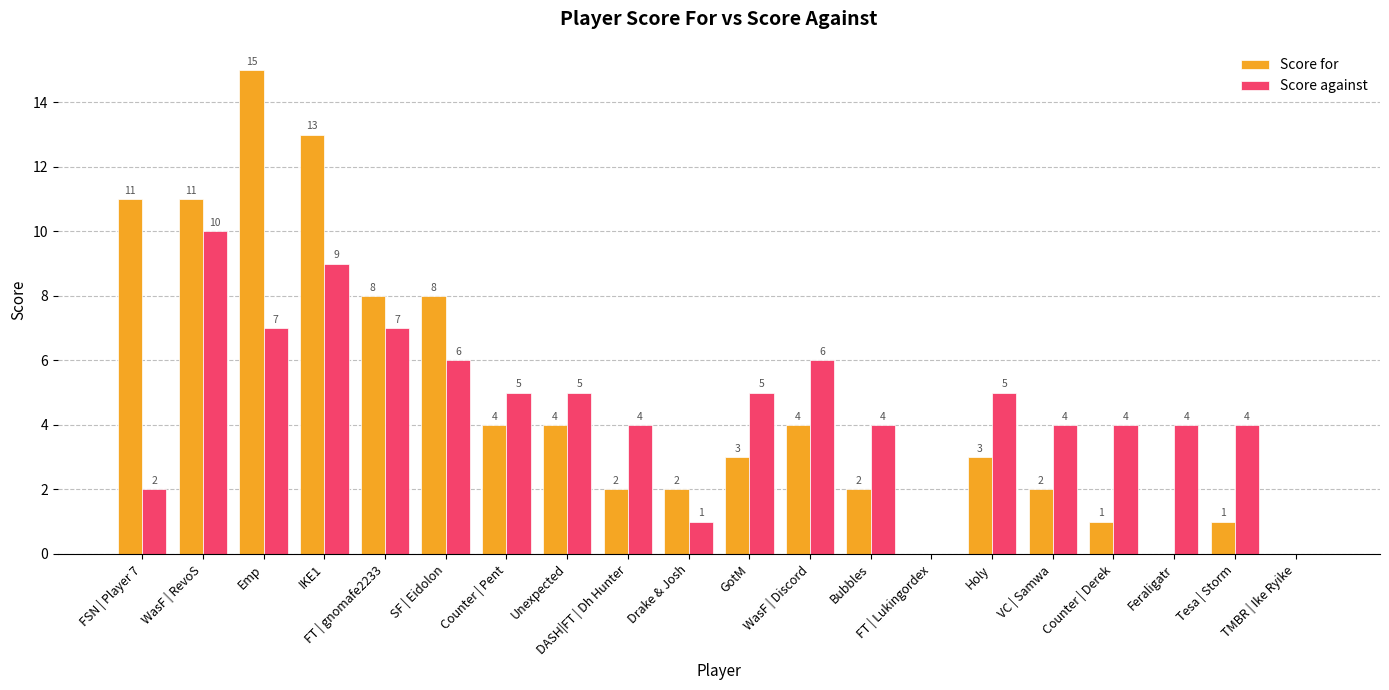

What is the total value across all series at Bubbles?

6